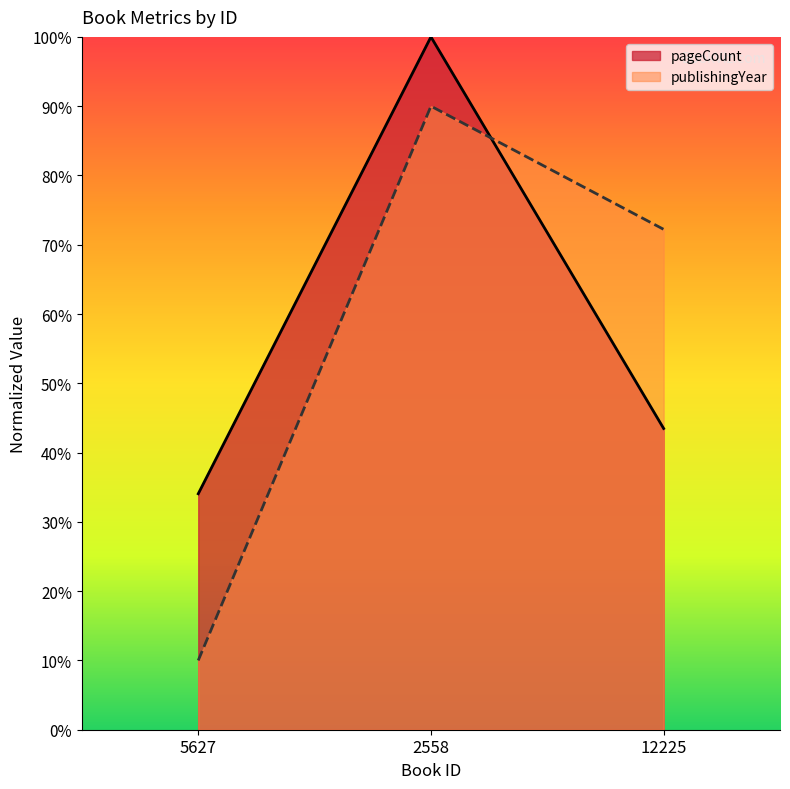

Is the value of publishingYear at 5627 greater than the value of pageCount at 12225?

No